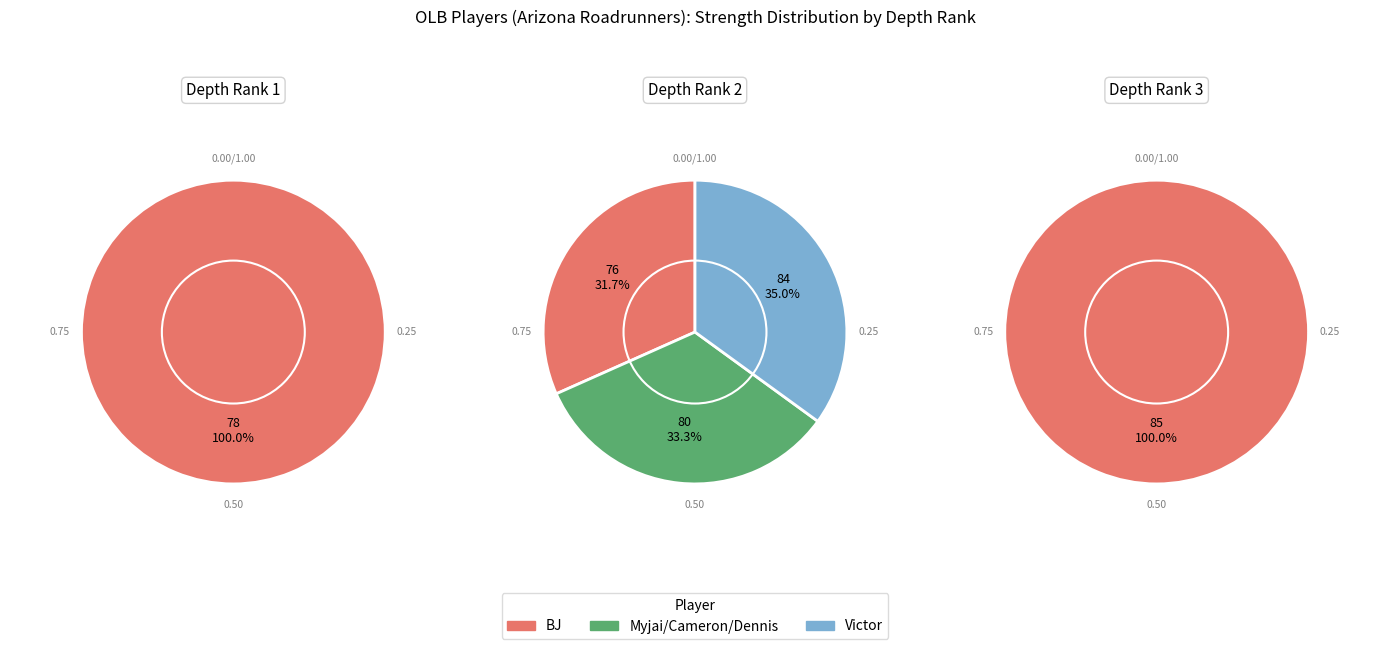

Is there a majority slice in this chart?

No